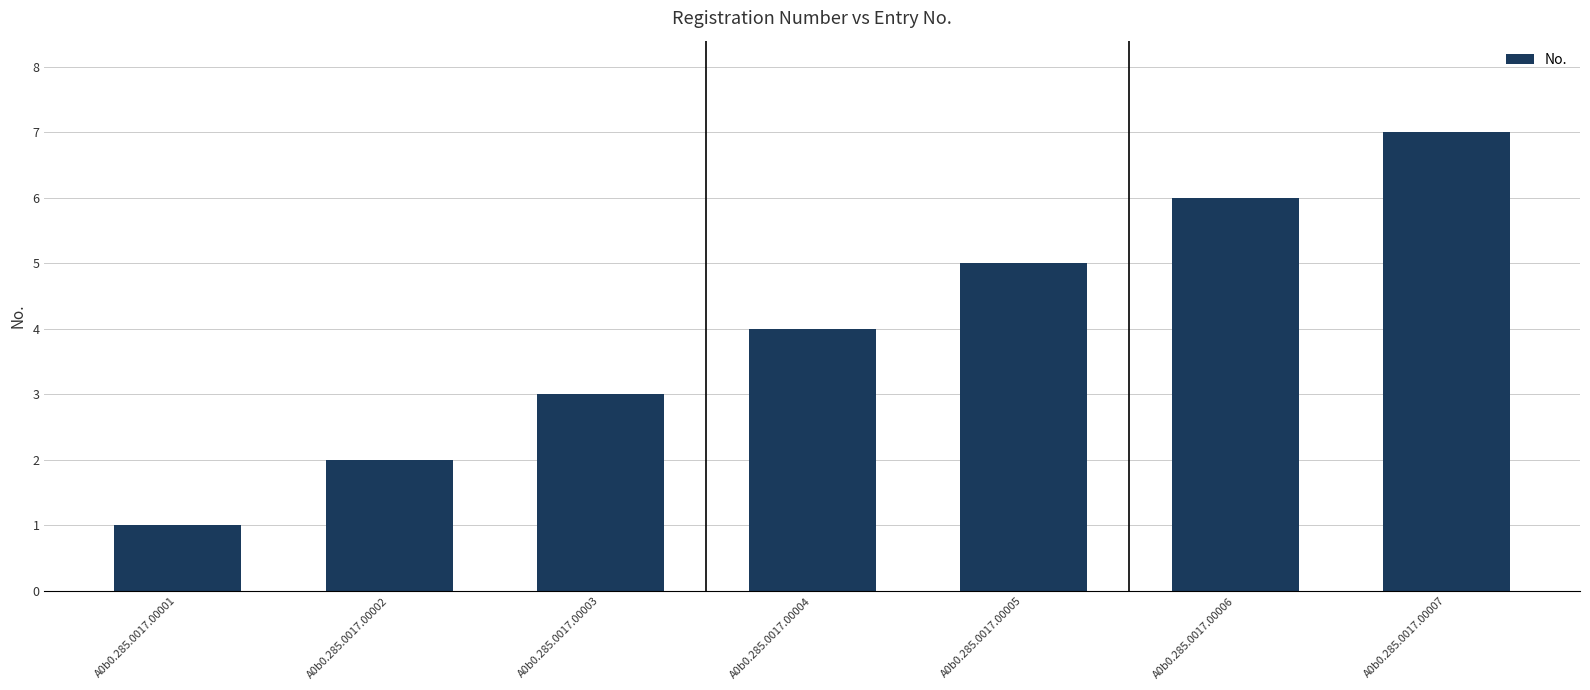

Reading left to right, what are all the values shown in this chart?

1	2	3	4	5	6	7